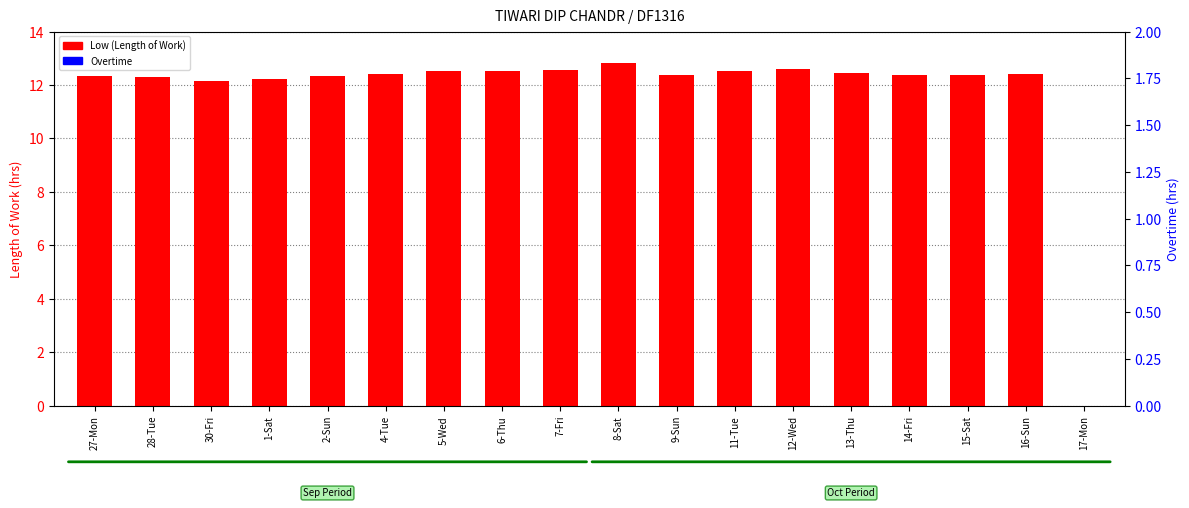

Reading left to right, list all the values displayed in this chart.

Low (Length of Work): 12.3	12.3	12.1	12.2	12.3	12.4	12.5	12.5	12.6	12.8	12.4	12.5	12.6	12.4	12.4	12.4	12.4	0.0
Overtime: 0.0	0.0	0.0	0.0	0.0	0.0	0.0	0.0	0.0	0.0	0.0	0.0	0.0	0.0	0.0	0.0	0.0	0.0